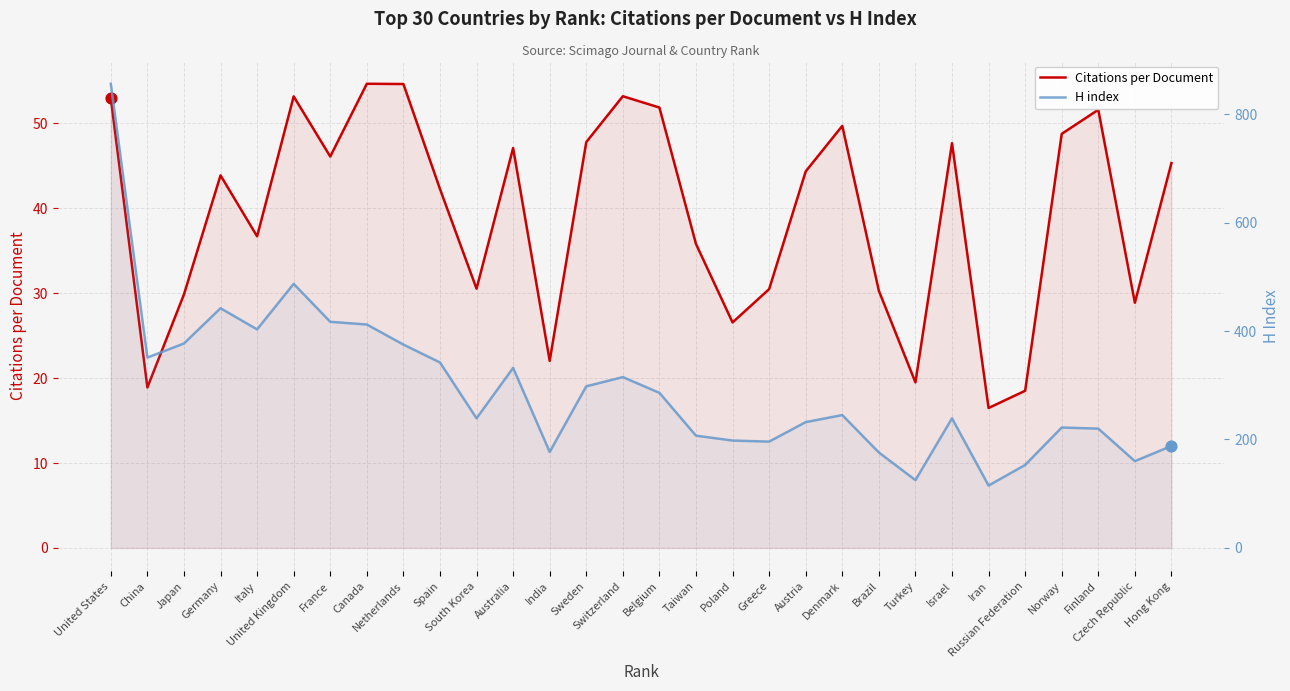

What is the total value across all series at Norway?

270.8